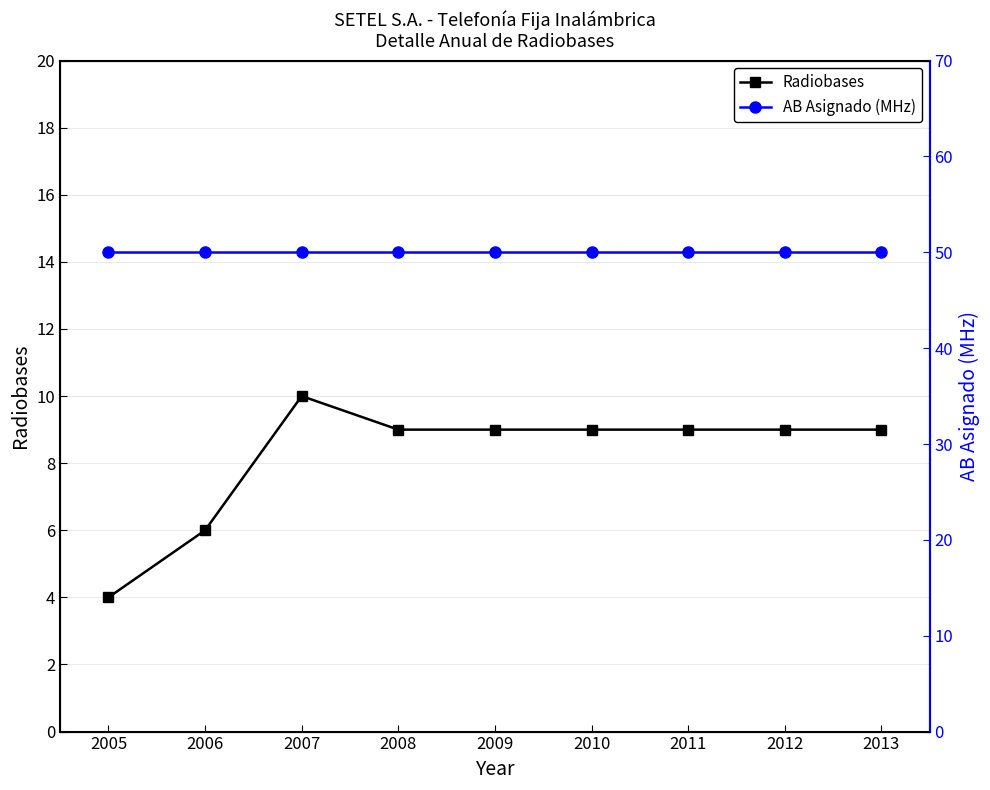

Is this an area chart (filled region under the line)?

No